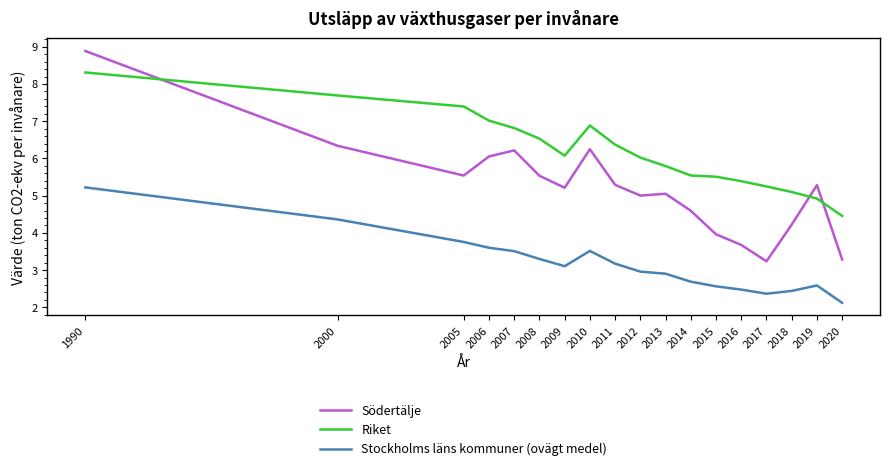

Reading left to right, list all the values displayed in this chart.

Södertälje: 8.9	6.3	5.5	6.1	6.2	5.5	5.2	6.2	5.3	5.0	5.1	4.6	4.0	3.7	3.2	4.2	5.3	3.3
Riket: 8.3	7.7	7.4	7.0	6.8	6.5	6.1	6.9	6.4	6.0	5.8	5.5	5.5	5.4	5.2	5.1	4.9	4.5
Stockholms läns kommuner (ovägt medel): 5.2	4.4	3.8	3.6	3.5	3.3	3.1	3.5	3.2	3.0	2.9	2.7	2.6	2.5	2.4	2.4	2.6	2.1